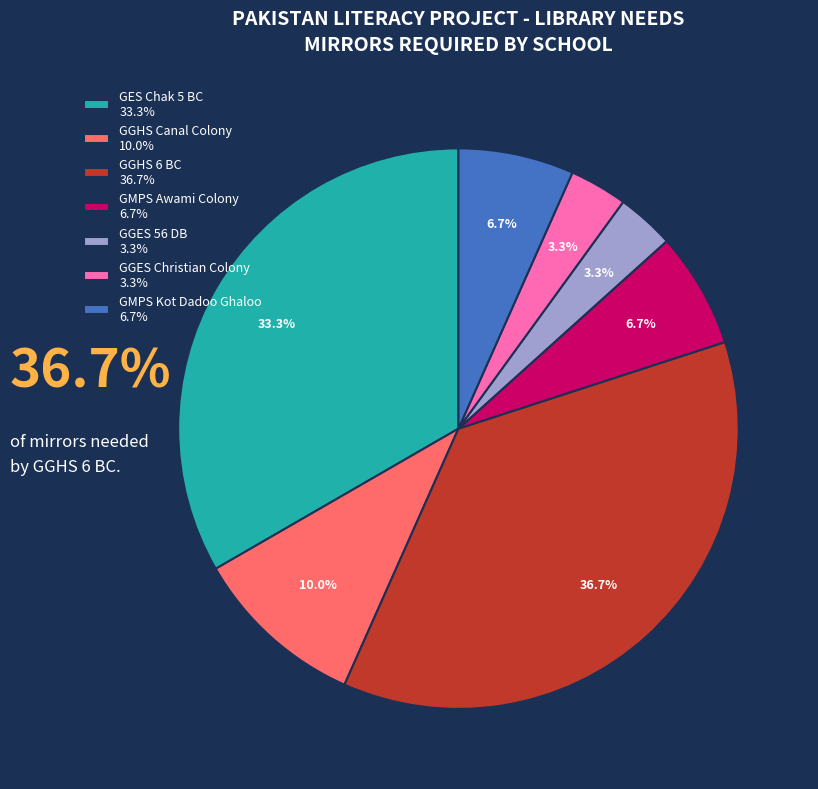

Which category has the biggest portion of the pie?

GGHS 6 BC 36.7%